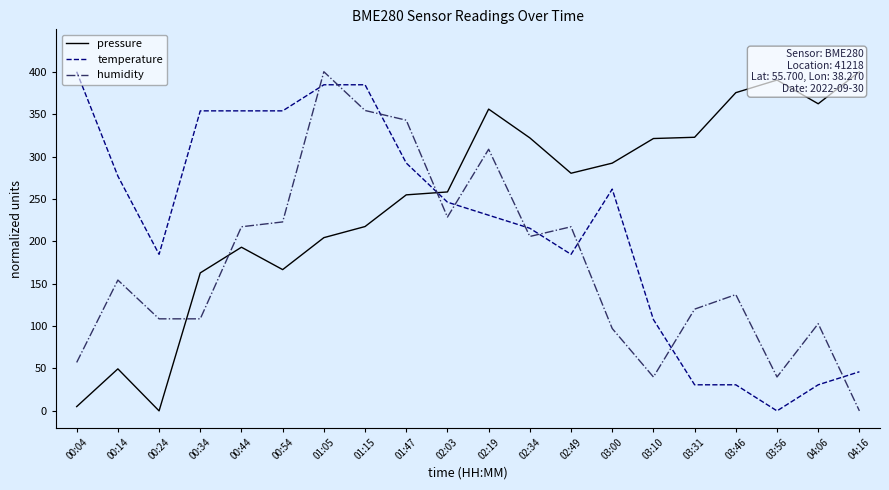

Does the chart display data point markers on the line(s)?

No